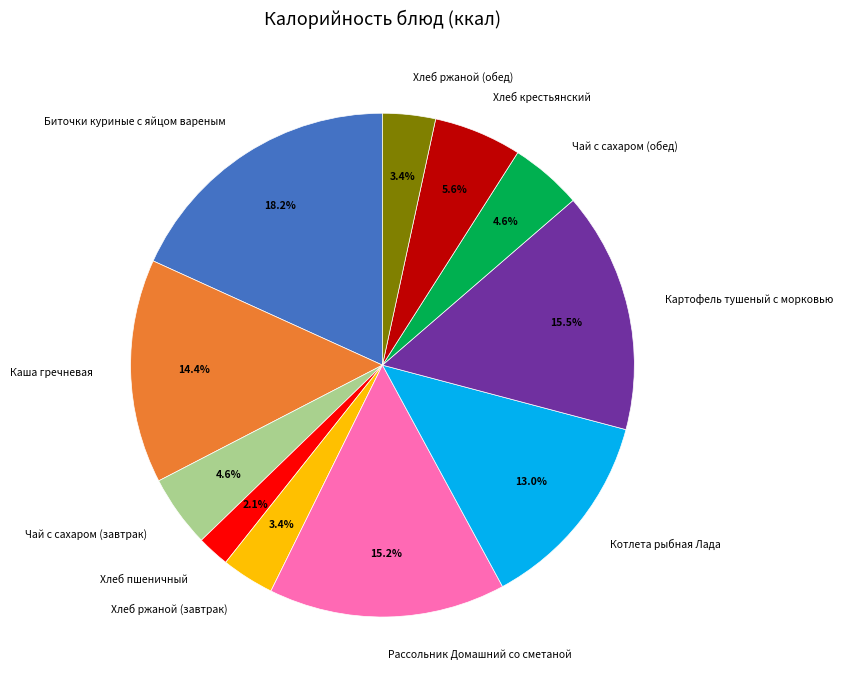

What percentage is NOT represented by Хлеб крестьянский?

94.4%